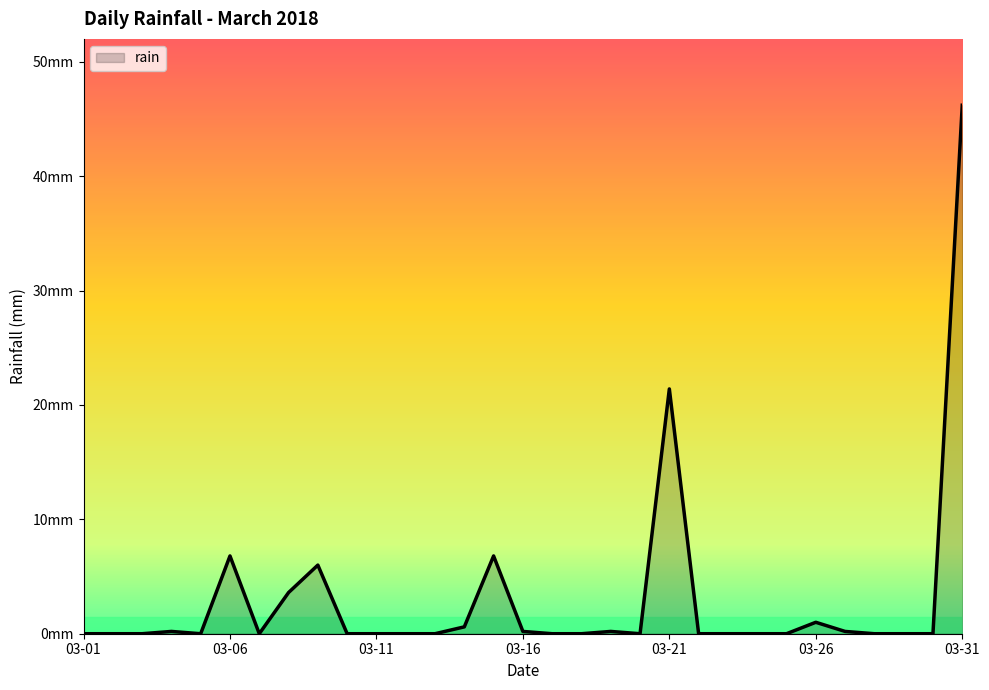

Is this an area chart (filled region under the line)?

Yes